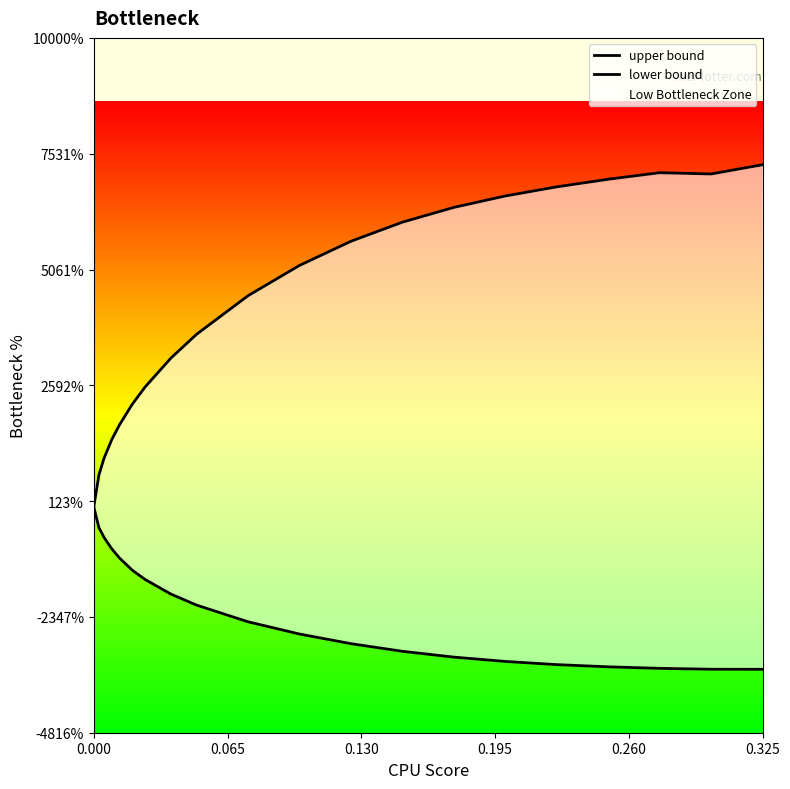

True or false: upper bound and lower bound intersect in this chart.

False